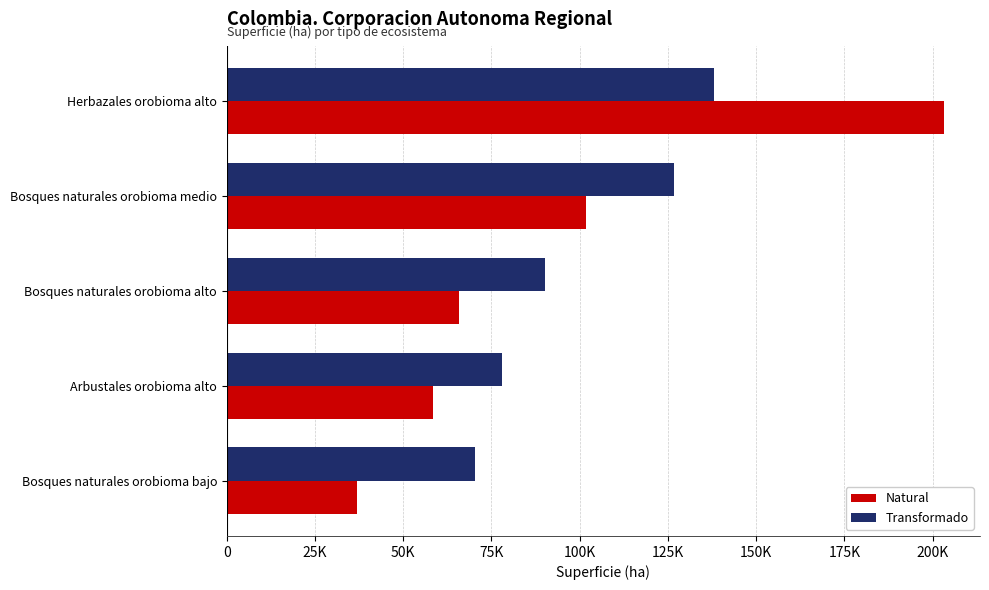

Which series has the largest total across all categories?

Transformado